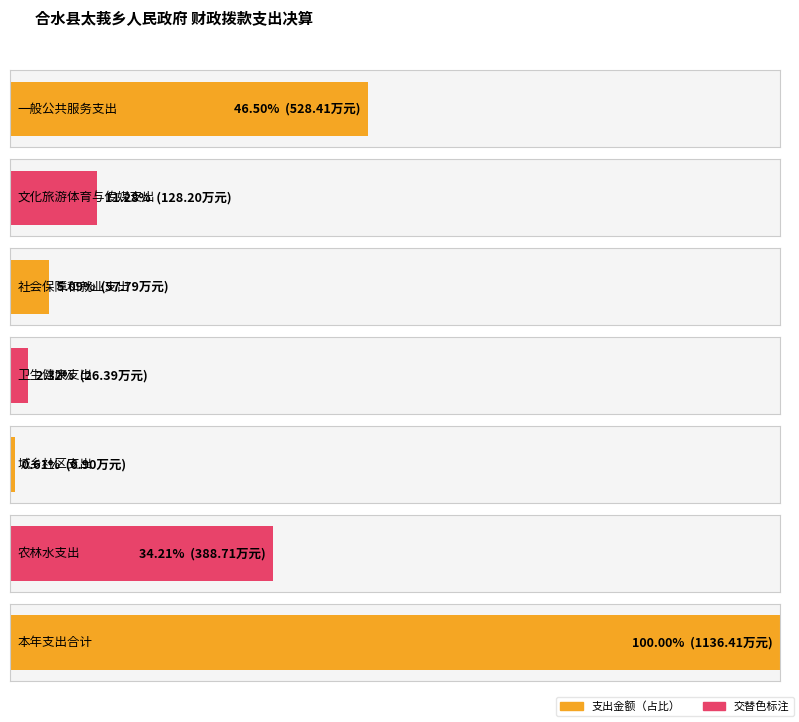

The chart shows a value of 528.4 at values. True or false?

True